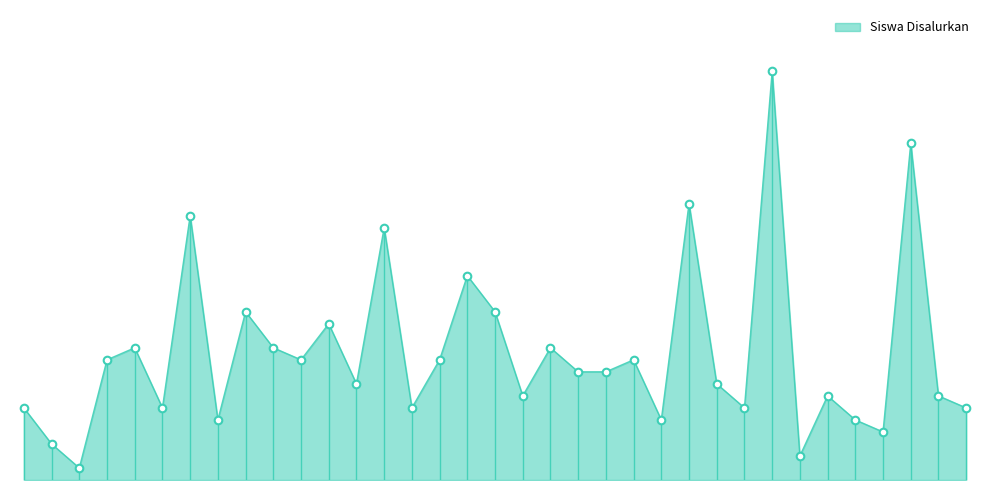

Is this an area chart (filled region under the line)?

Yes